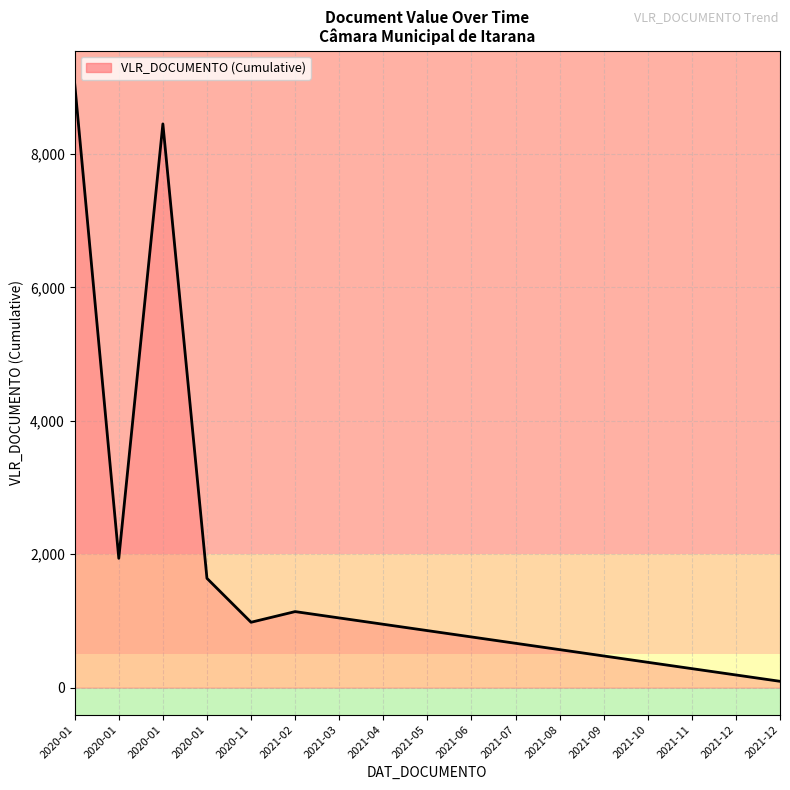

How many lines are shown in the chart?

1